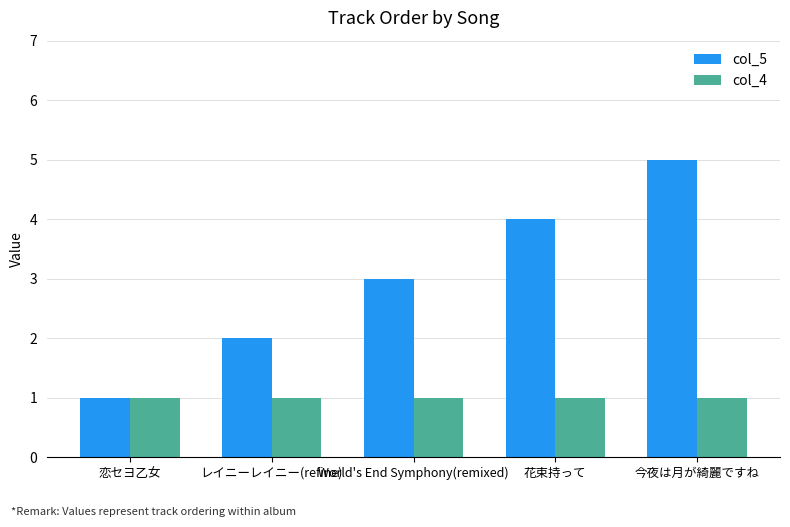

The col_4 series shows 1 at 恋セヨ乙女. True or false?

True